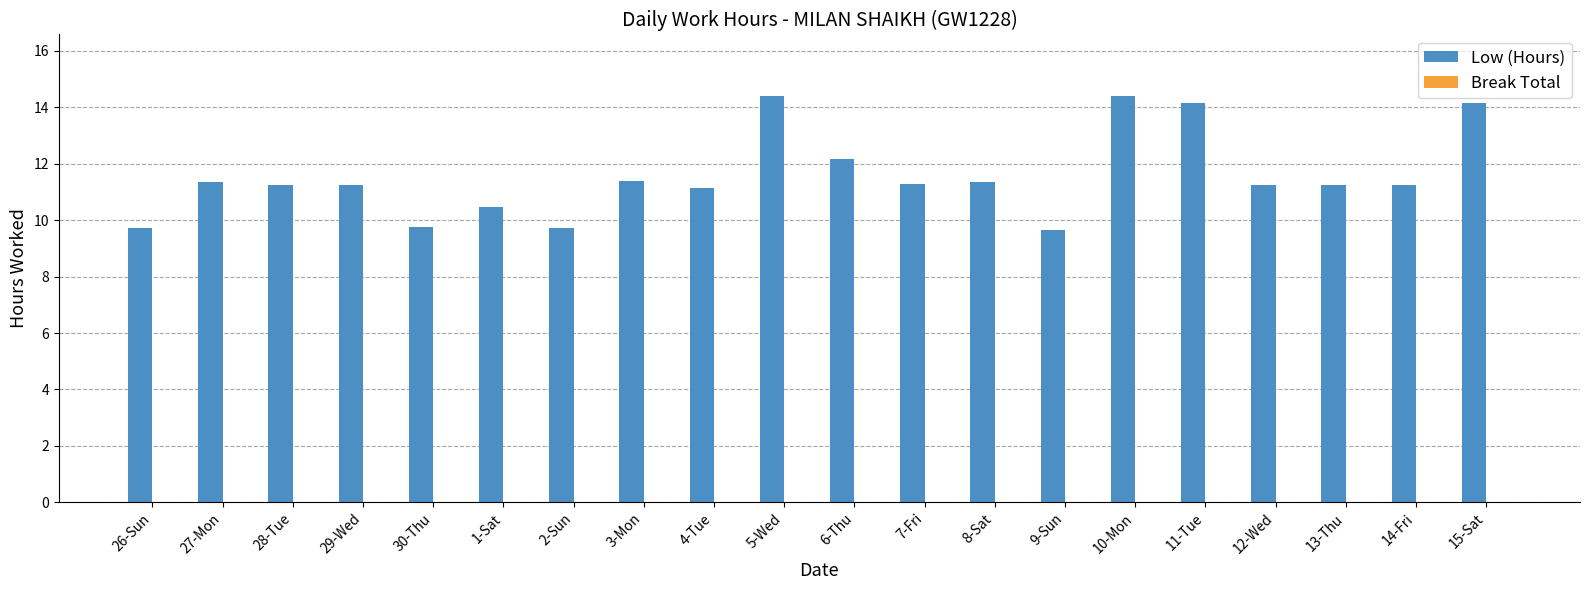

What is the minimum value shown in the chart?

9.7